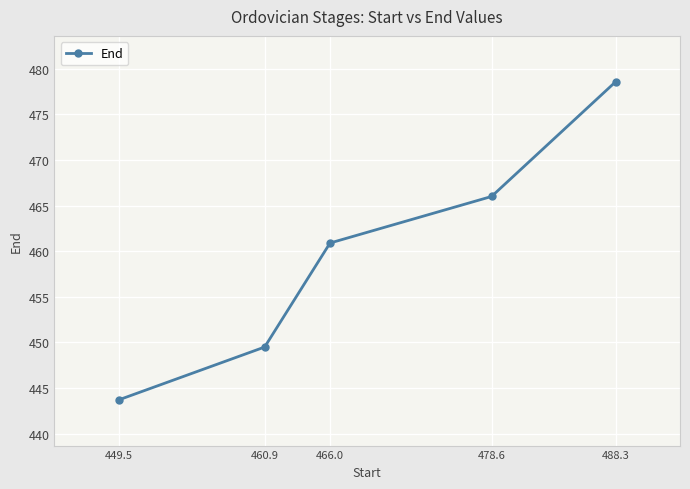

Is it true that the value at 460.9 is 731.7?

False